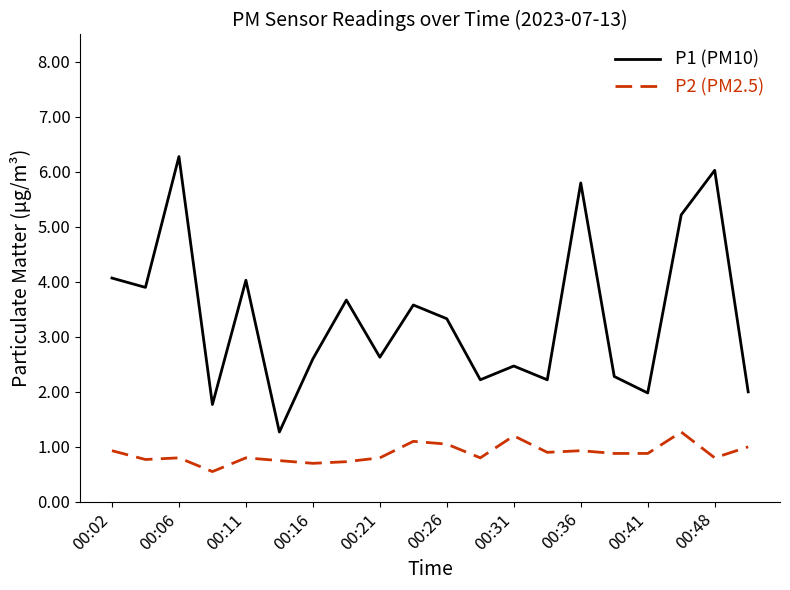

True or false: P1 (PM10) and P2 (PM2.5) cross at least once.

False